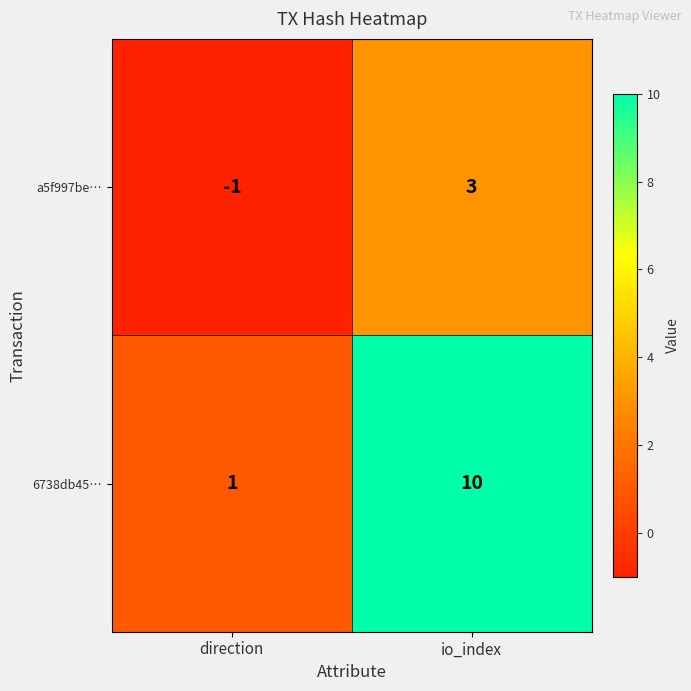

What is the difference between the 6738db45… values at direction and io_index?

9